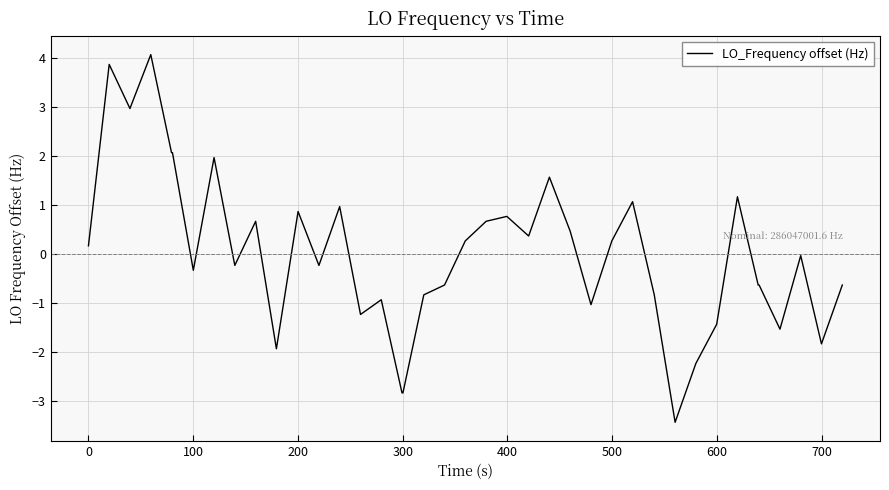

What is the smallest value displayed?

-3.4